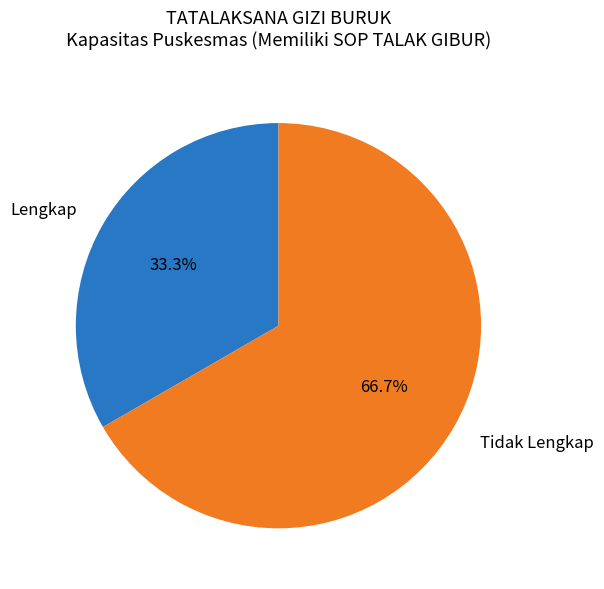

To the nearest percent, what is the difference between the largest and smallest slice percentages?

33%